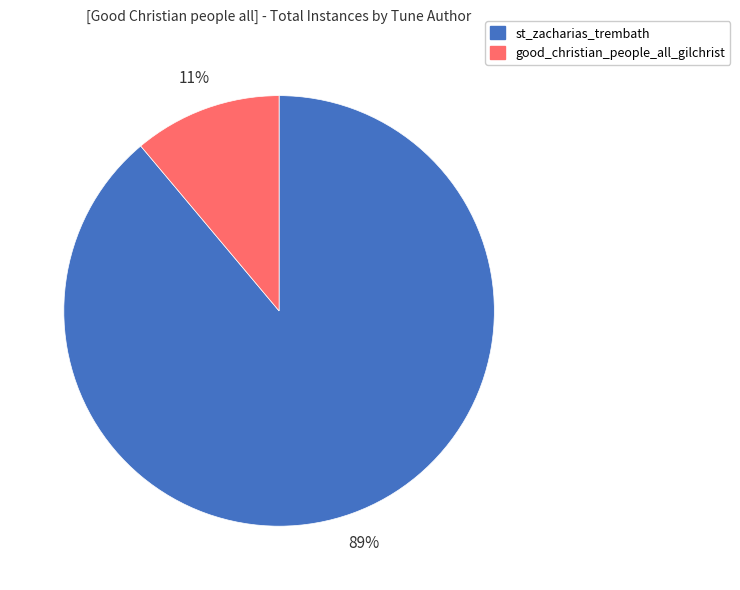

Rank the categories by value from highest to lowest.

st_zacharias_trembath, good_christian_people_all_gilchrist